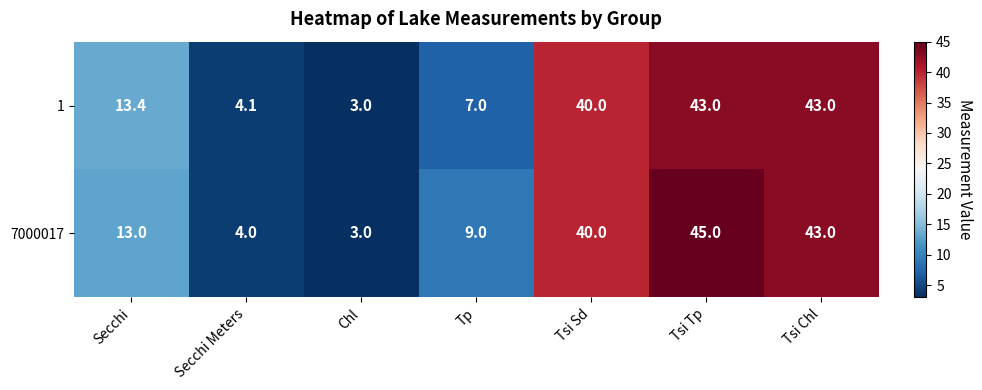

Which series has the largest range (max minus min)?

7000017